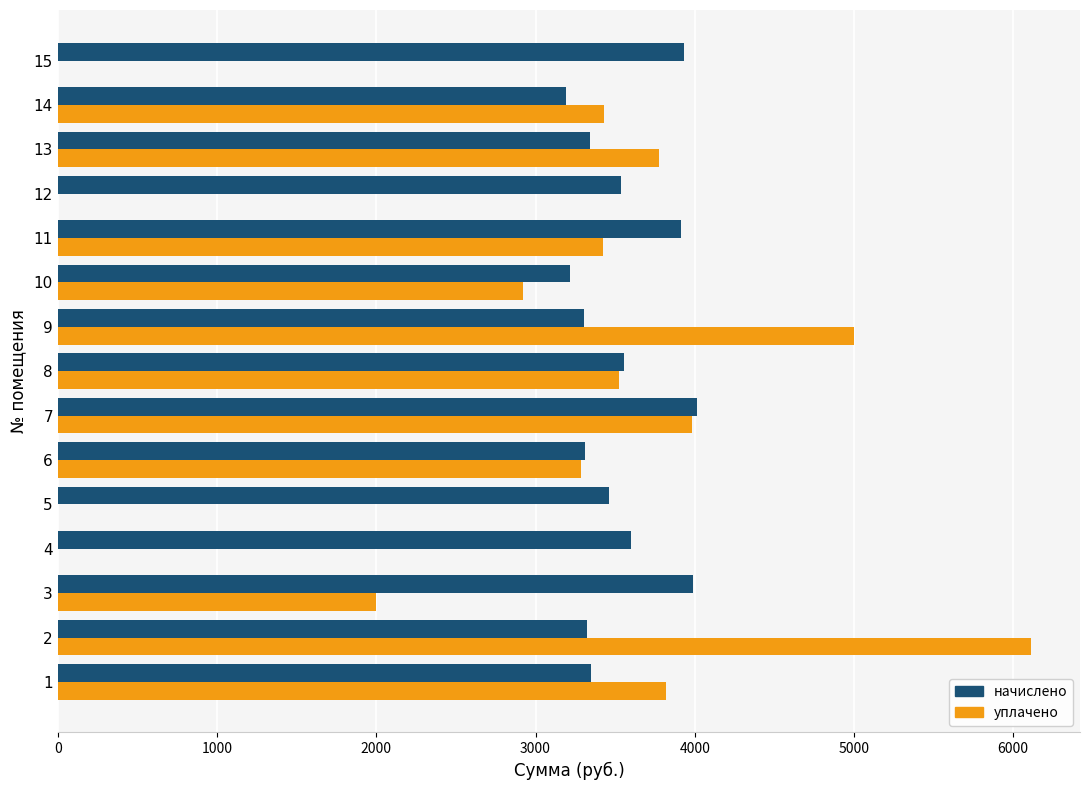

The value of начислено at 15 is 3932.2. True or false?

True